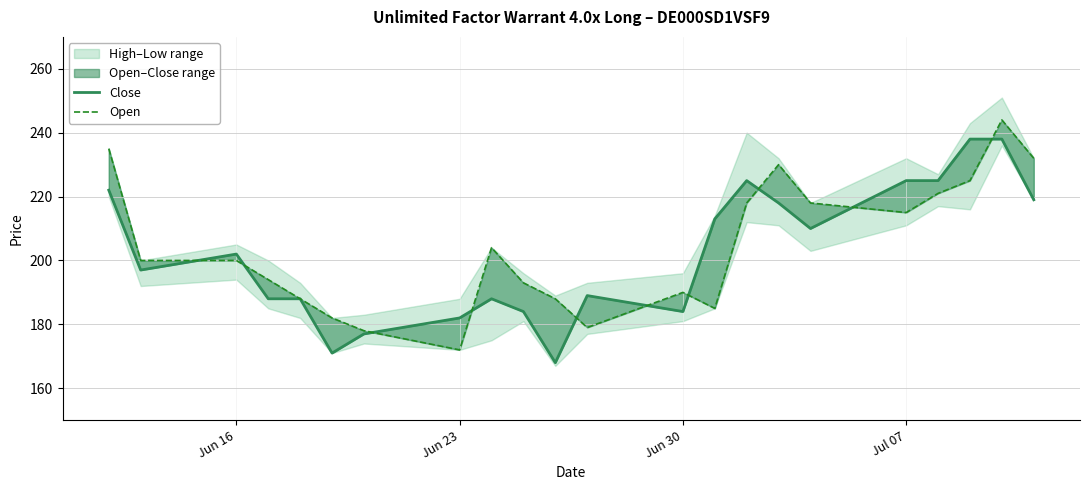

What is the sum of all Open values?

4491